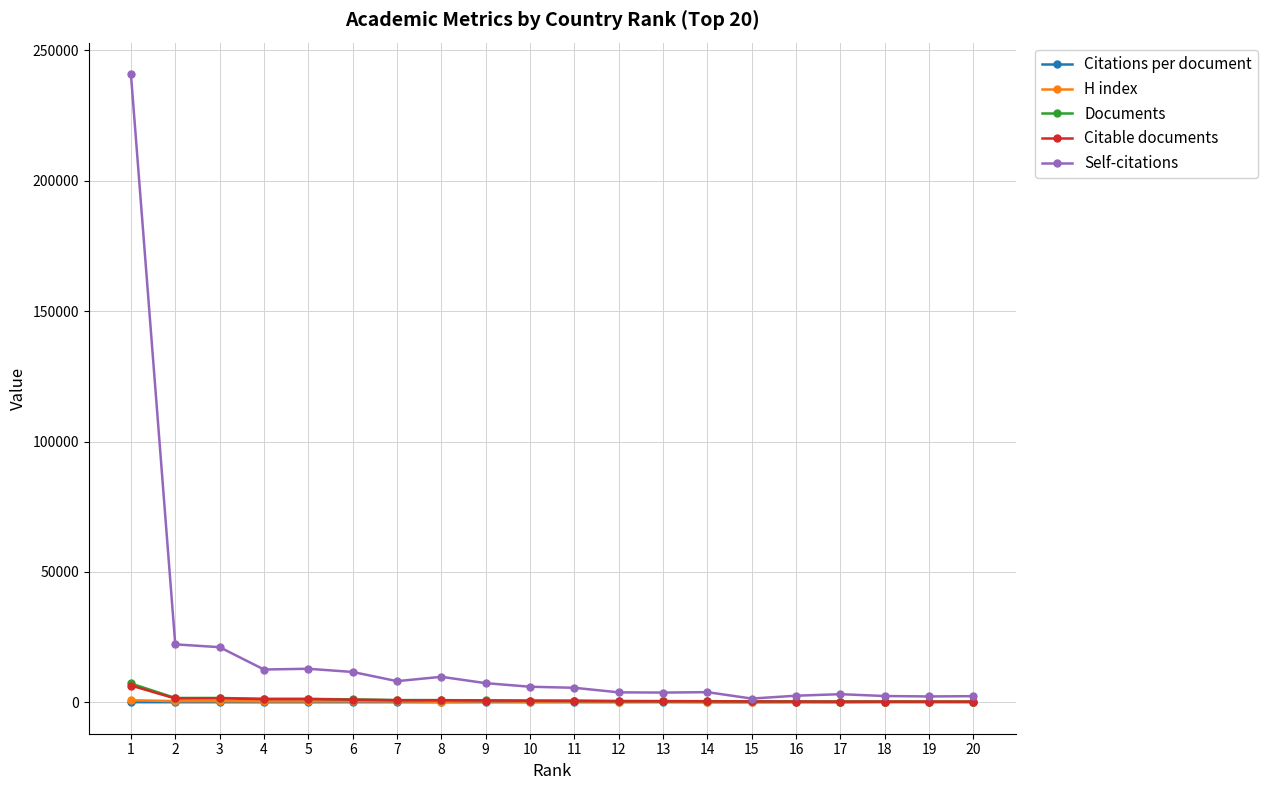

What is the value of the Citable documents point at the 15th from the left?

369.0